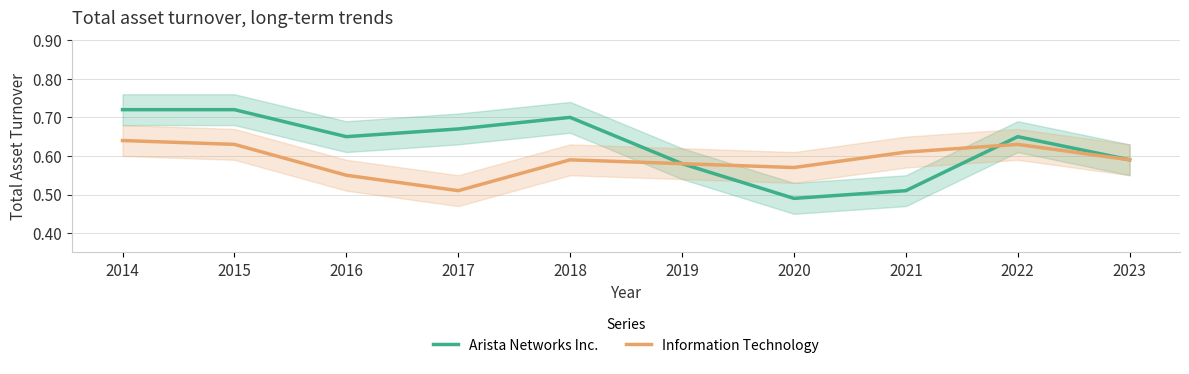

What is the difference between the second highest and second lowest values in the Information Technology series?

0.1